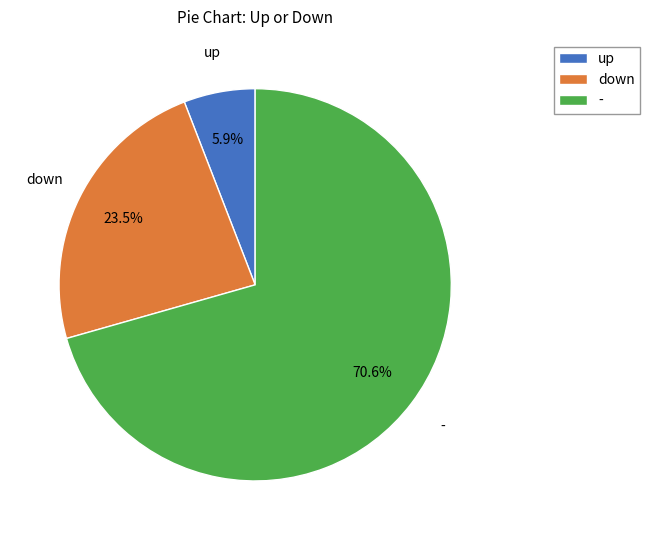

What is the ratio of the value at down to the value at up?

4.0